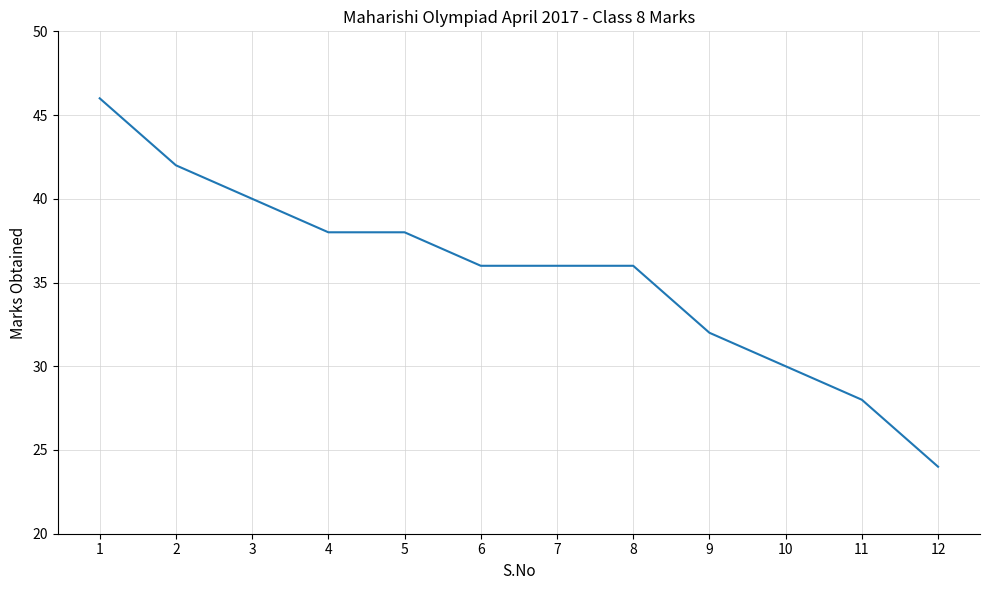

What is the change in value from 3 to 6?

-4